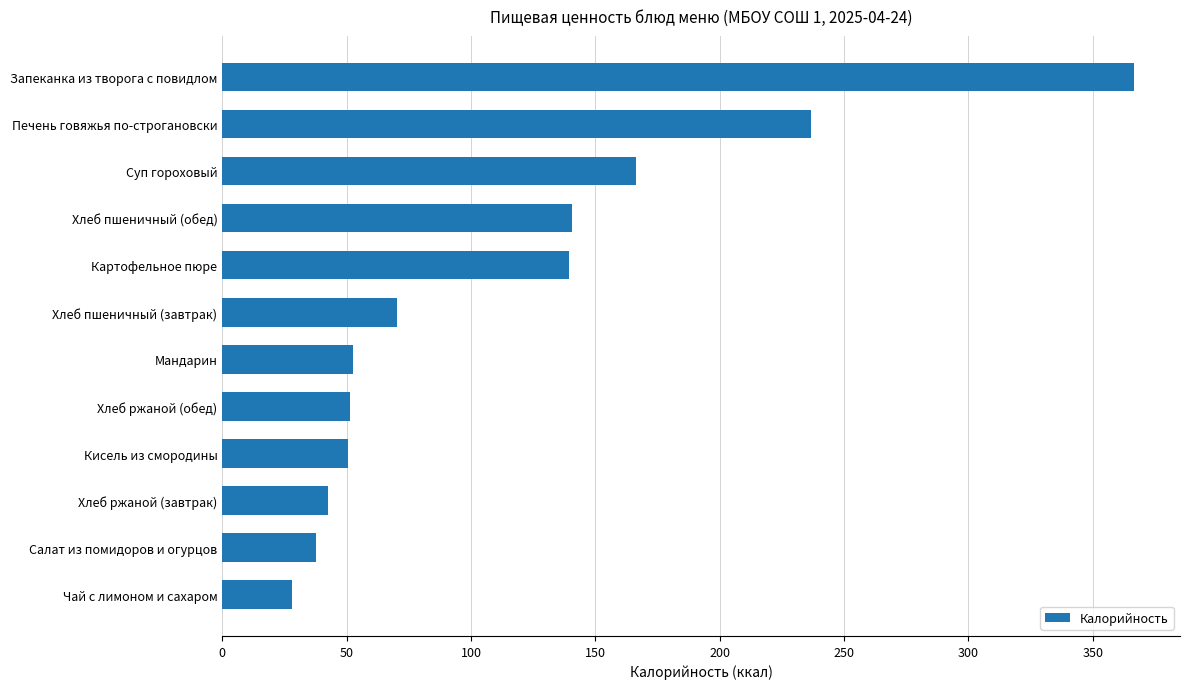

Are the bars grouped side by side (vs. stacked)?

No